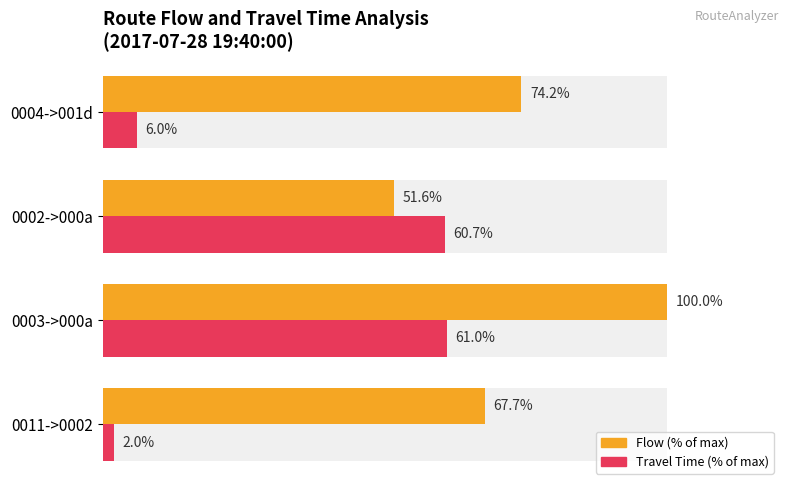

How many bars are there in total?

8